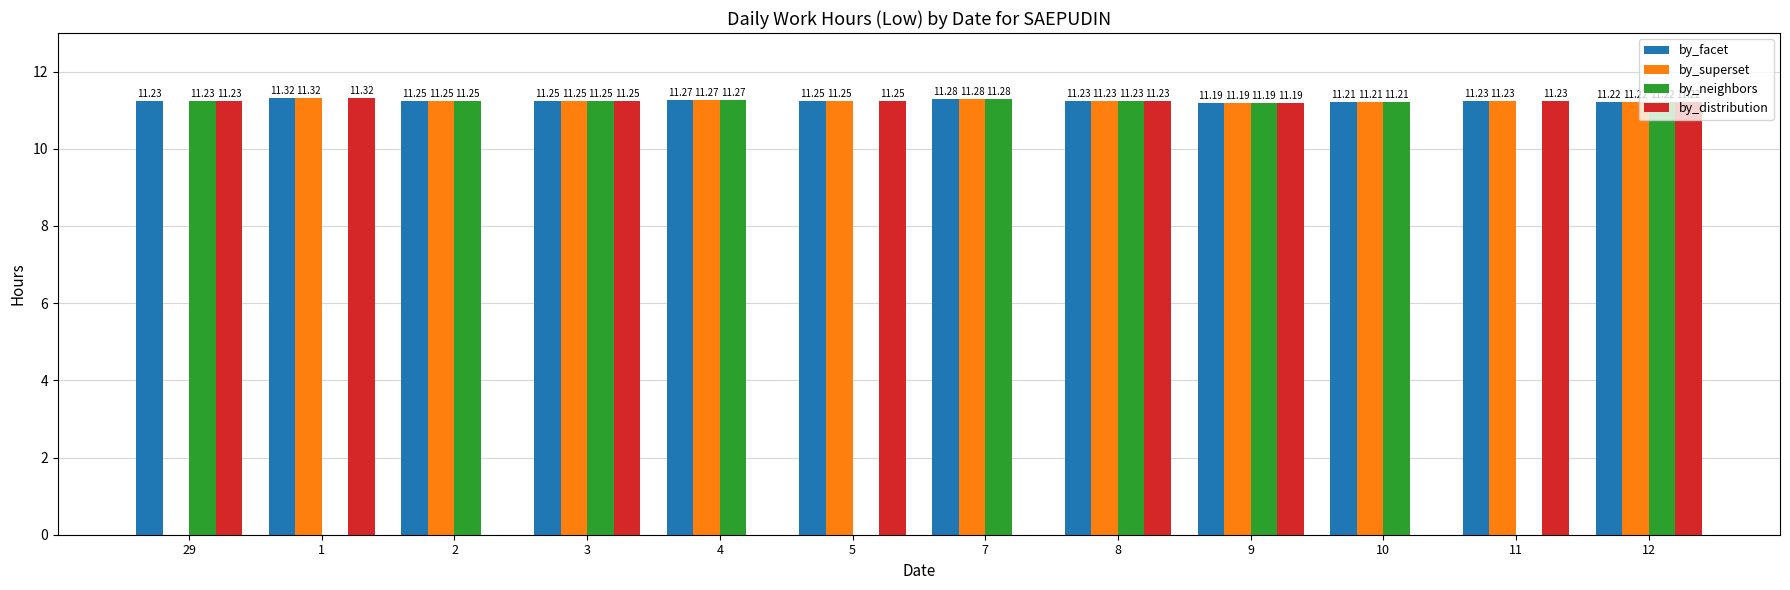

Which series changed the most between 5 and 8?

by_neighbors